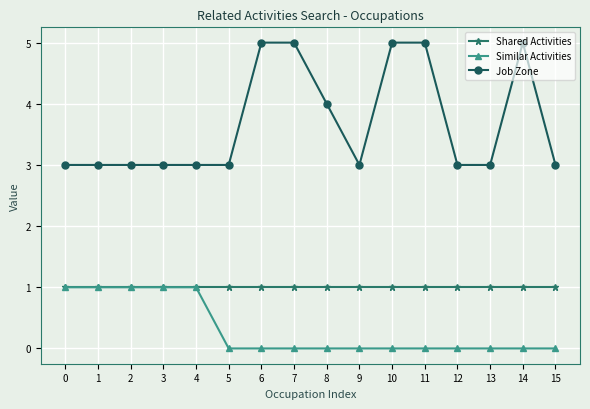

Is it true that Job Zone equals 1 at 5?

False